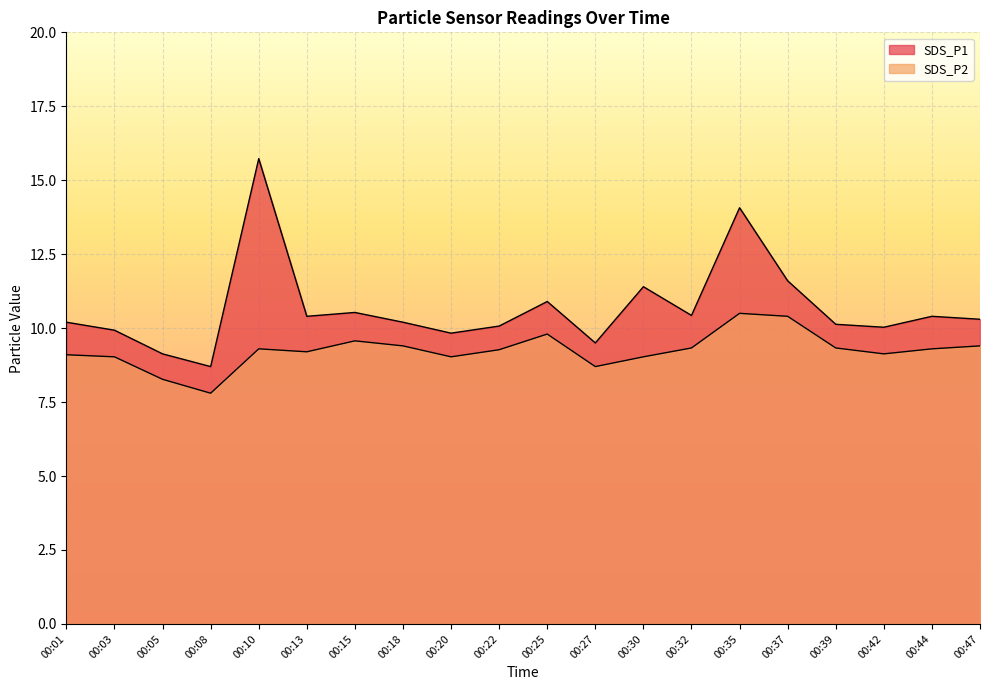

Does the chart display data point markers on the line(s)?

No